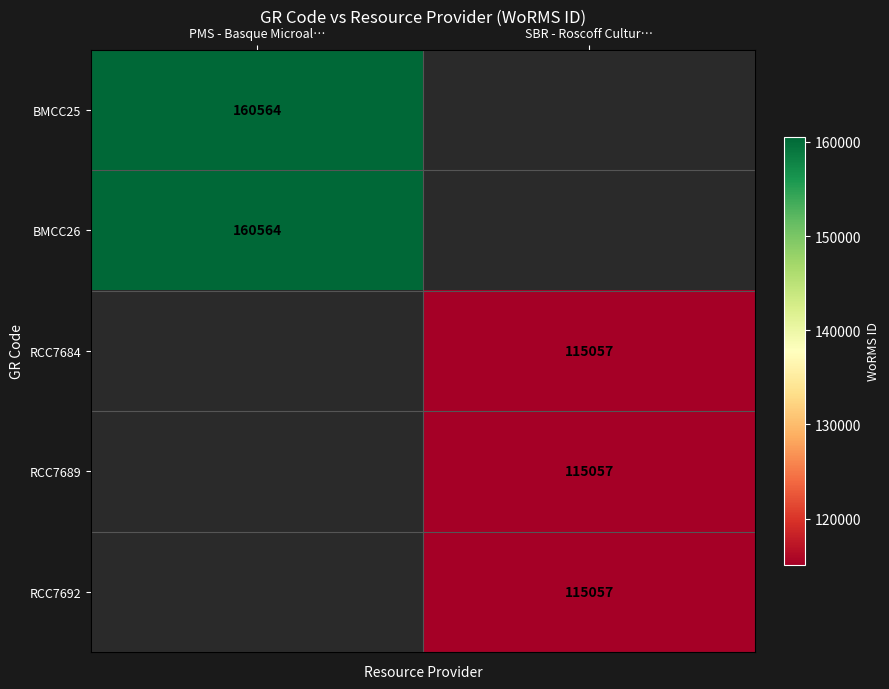

The RCC7684 series shows 51489 at SBR - Roscoff Cultur…. True or false?

False